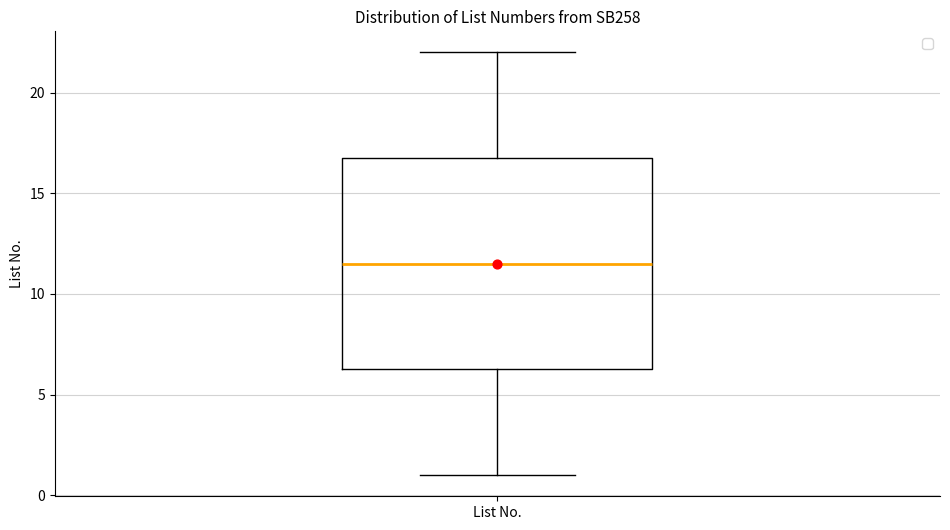

Transcribe this box plot: give where the median line is, the range the box spans, and where the two whiskers end, as read against the y-axis. The values are not printed on the chart, so give them approximately, as read against the axis.

median 11.5, box 6.5 to 17.0, whiskers 1.0 to 22.0